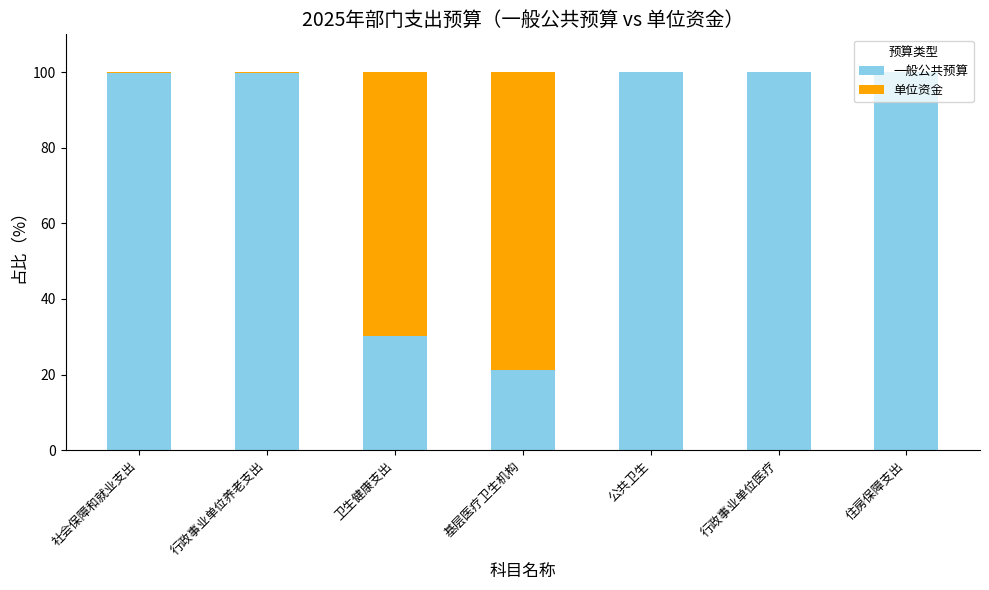

True or false: 一般公共预算 has a value of 99.7 at 社会保障和就业支出.

True